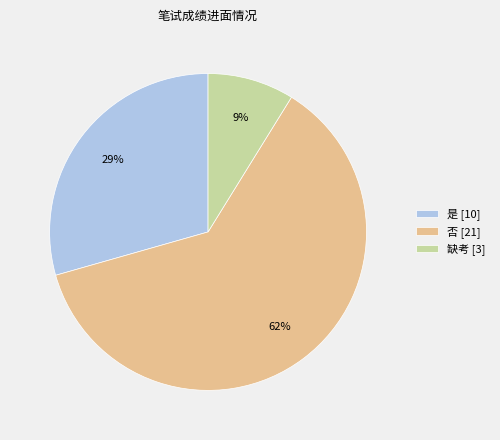

Rank the categories by value from highest to lowest.

否, 是, 缺考